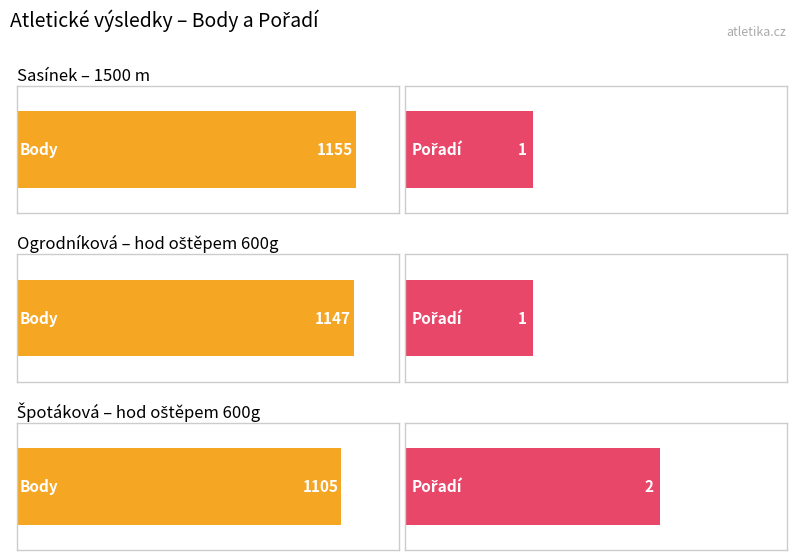

What are all the series names shown in the legend?

Body, Pořadí